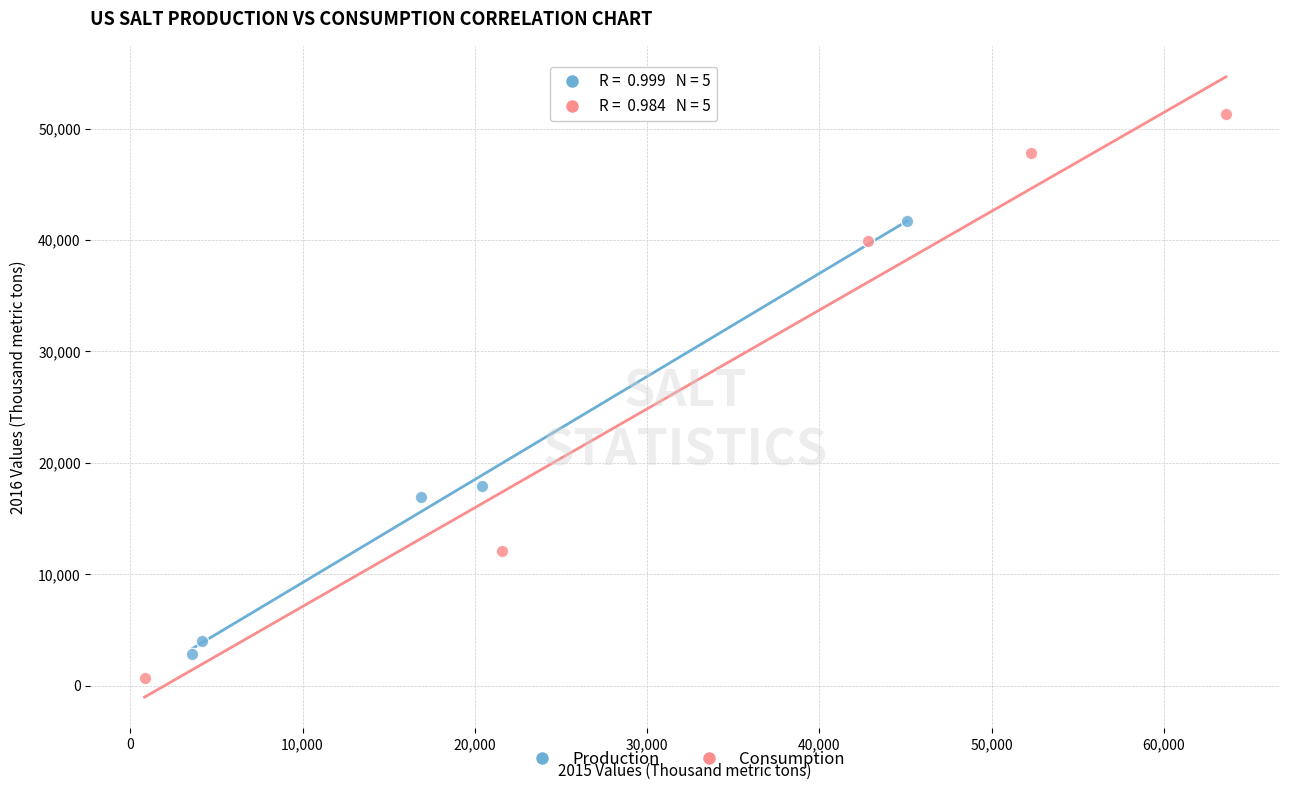

What are all the series names shown in the legend?

Production, Consumption